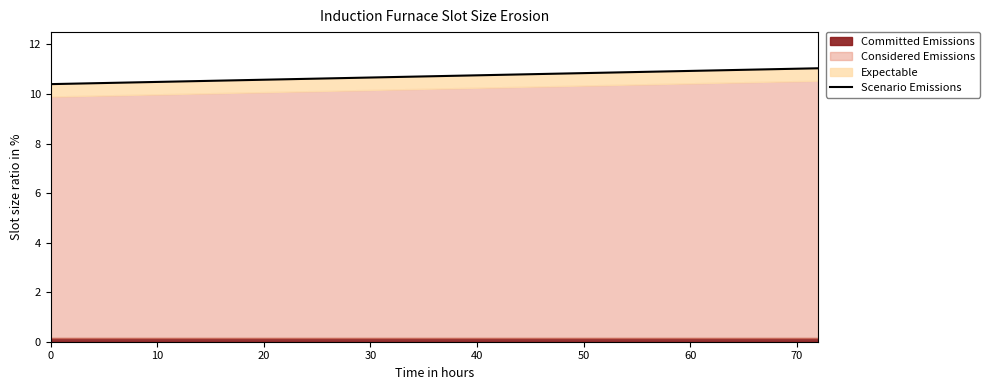

Reading left to right, list all the values displayed in this chart.

10.4	10.4	10.4	10.5	10.5	10.5	10.5	10.5	10.6	10.6	10.6	10.6	10.6	10.7	10.7	10.7	10.7	10.7	10.8	10.8	10.8	10.8	10.8	10.9	10.9	10.9	10.9	10.9	11.0	11.0	11.0	11.0	11.0